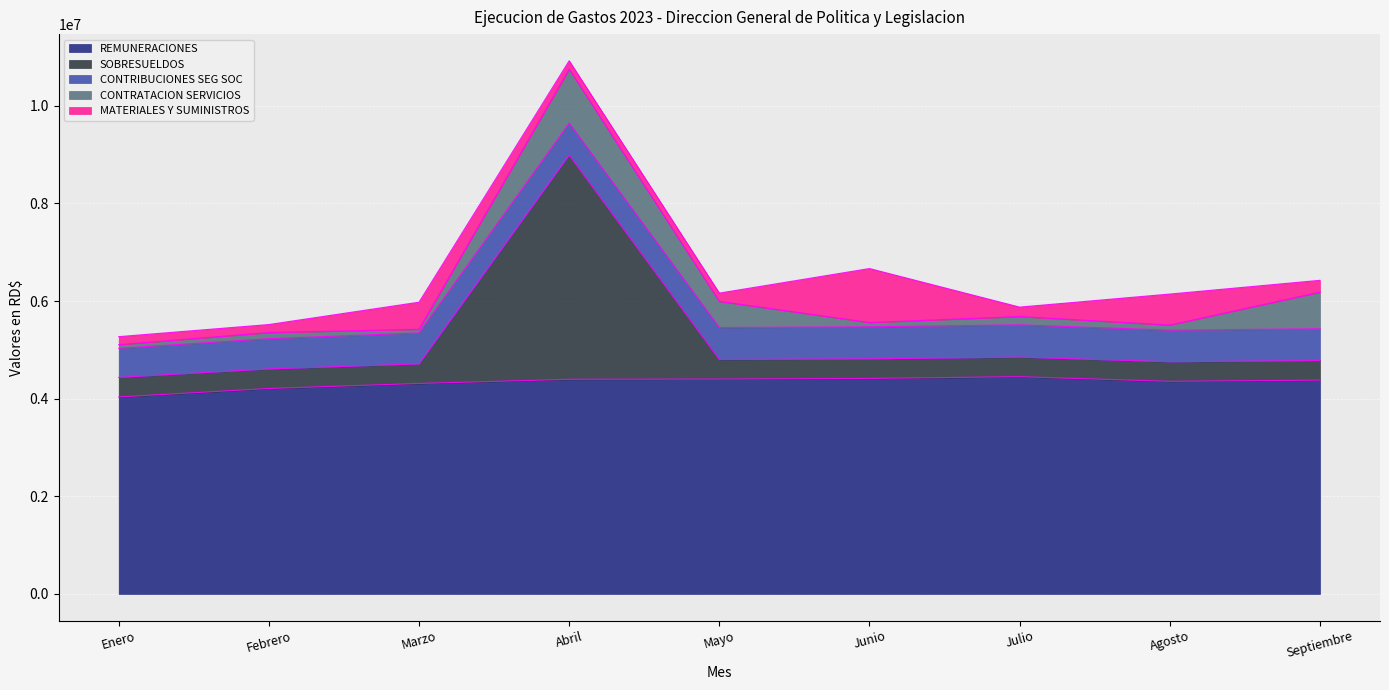

At Abril, list the series in order from largest to smallest.

SOBRESUELDOS, REMUNERACIONES, CONTRATACION SERVICIOS, CONTRIBUCIONES SEG SOC, MATERIALES Y SUMINISTROS